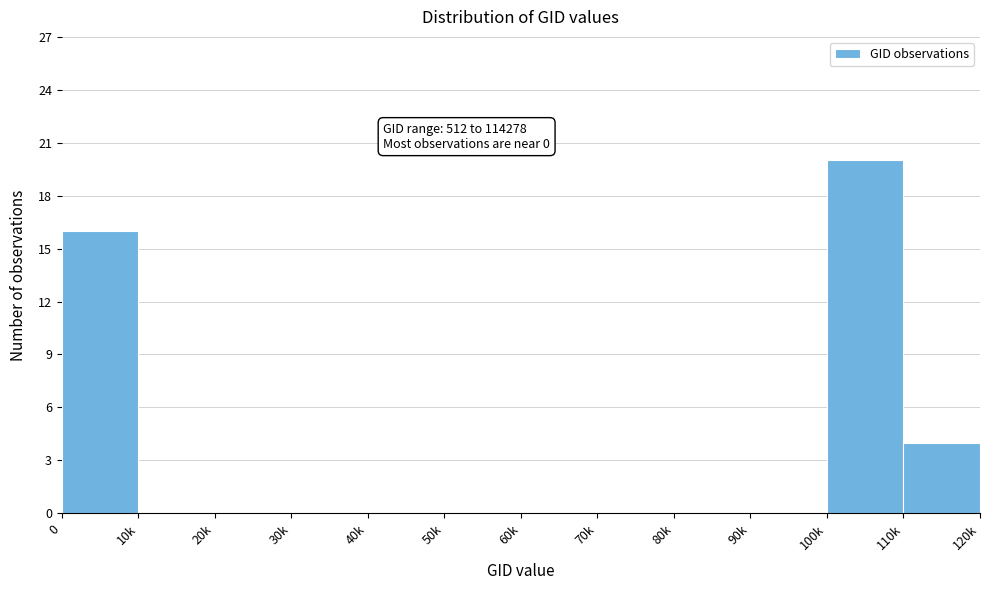

Reading left to right, list all the values displayed in this chart.

0=16	10k=0	20k=0	30k=0	40k=0	50k=0	60k=0	70k=0	80k=0	90k=0	100k=20	110k=4